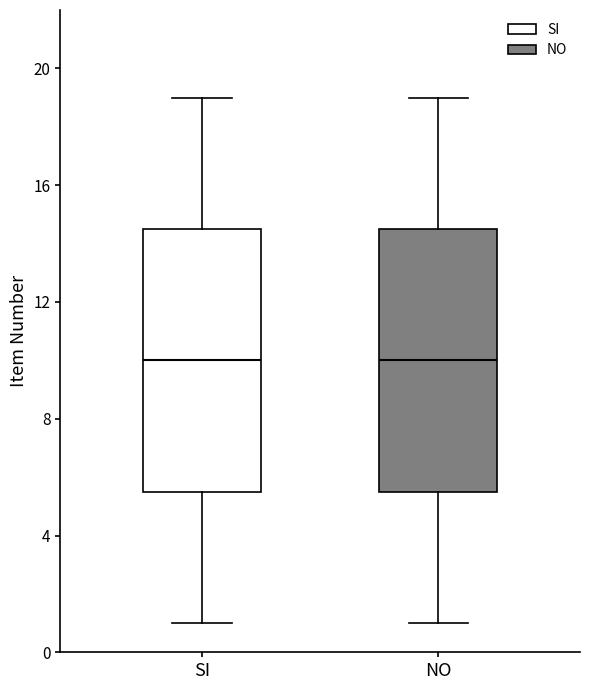

Reading left to right, read every box against the y-axis: the position of its median line, the range the box covers, and the ends of its whiskers. The values are not printed on the chart, so give them approximately, as read against the axis.

SI: median 10.0, box 5.5 to 14.5, whiskers 1.0 to 19.0
NO: median 10.0, box 5.5 to 14.5, whiskers 1.0 to 19.0